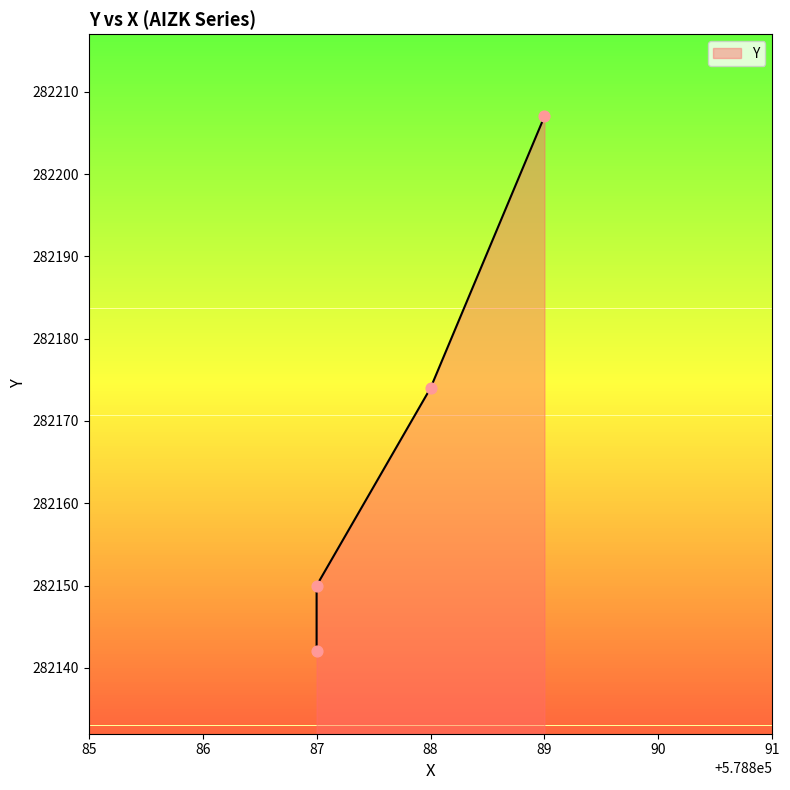

What is the change in value from 87 to 89?

+57